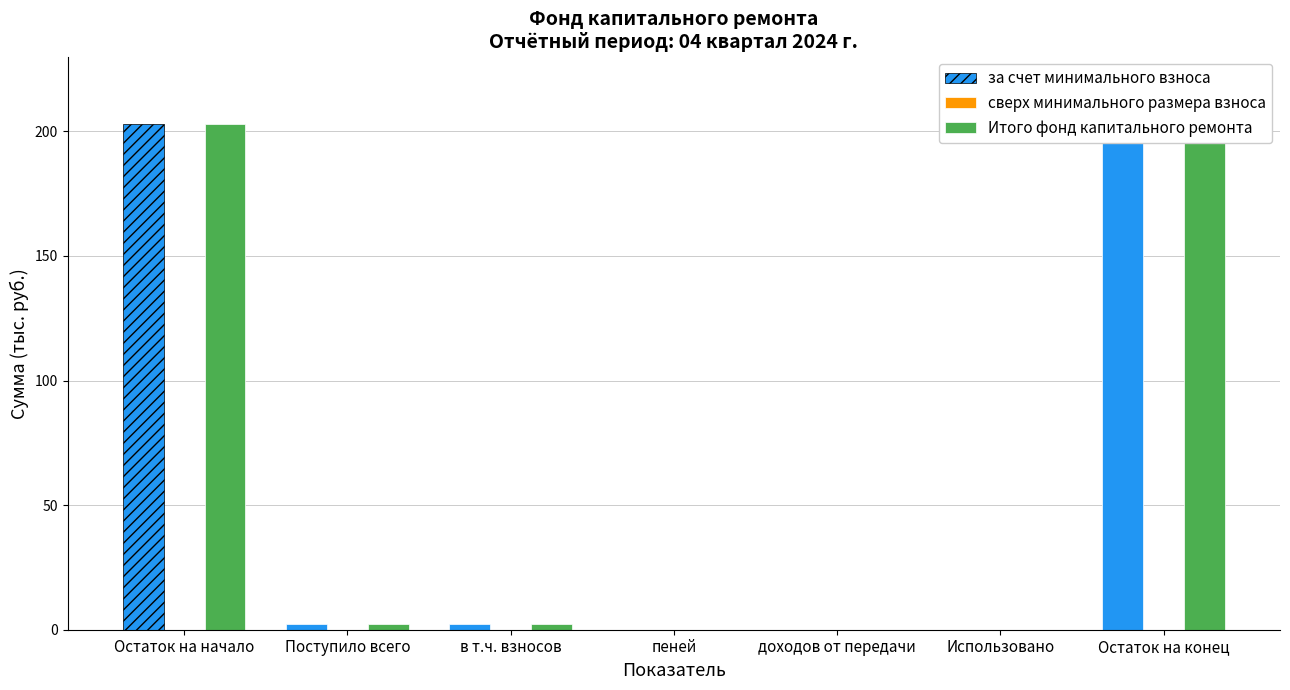

Reading left to right, what are all the values shown in this chart?

за счет минимального взноса: 203.1	2.2	2.2	0.0	0.0	0.0	205.3
сверх минимального размера взноса: 0.0	0.0	0.0	0.0	0.0	0.0	0.0
Итого фонд капитального ремонта: 203.1	2.2	2.2	0.0	0.0	0.0	205.3